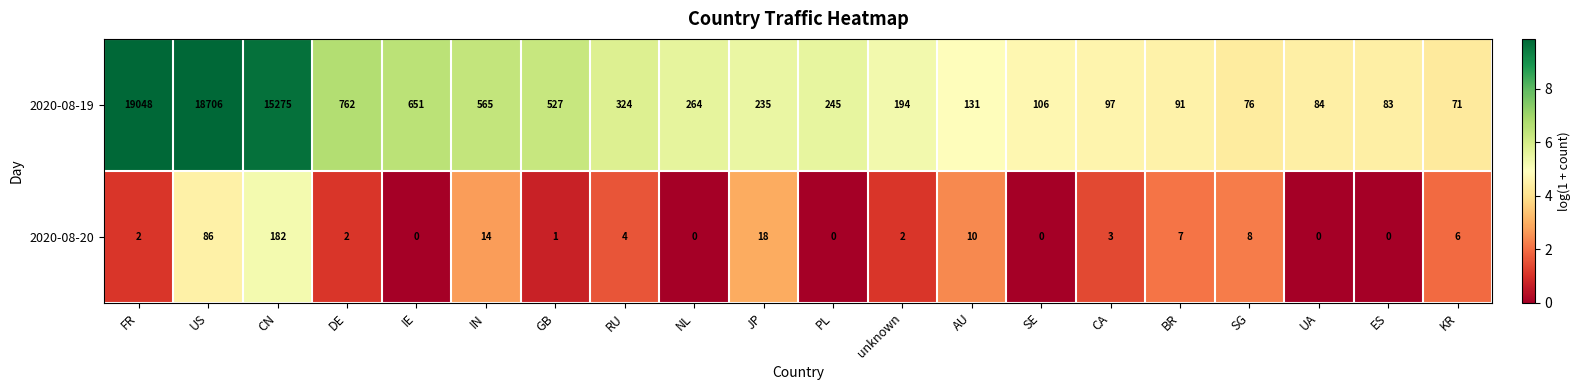

The value of 2020-08-19 at UA is 84. True or false?

True